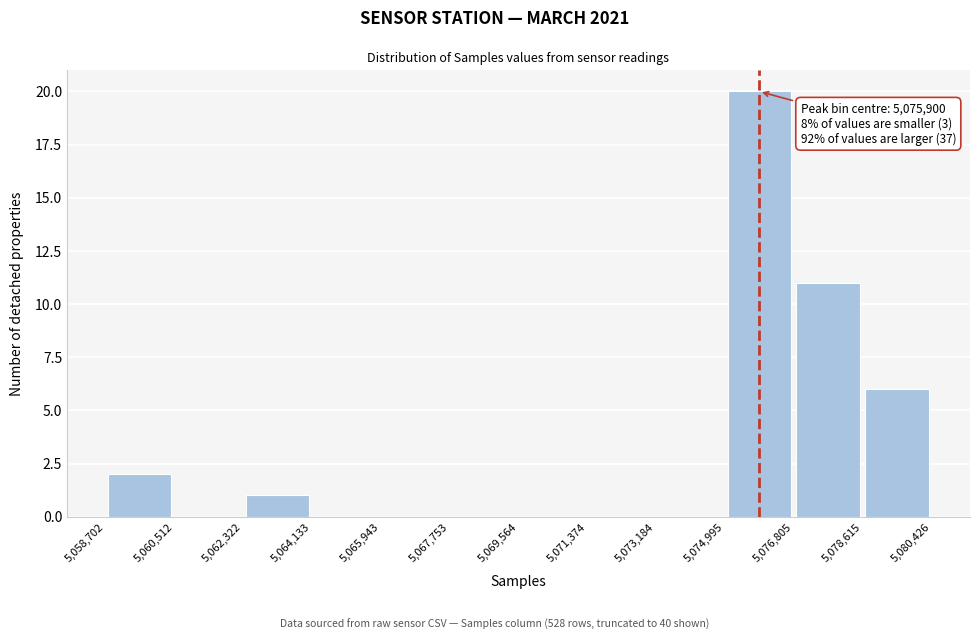

Which range on the x-axis has the tallest bar?

5,074,995 to 5,076,805